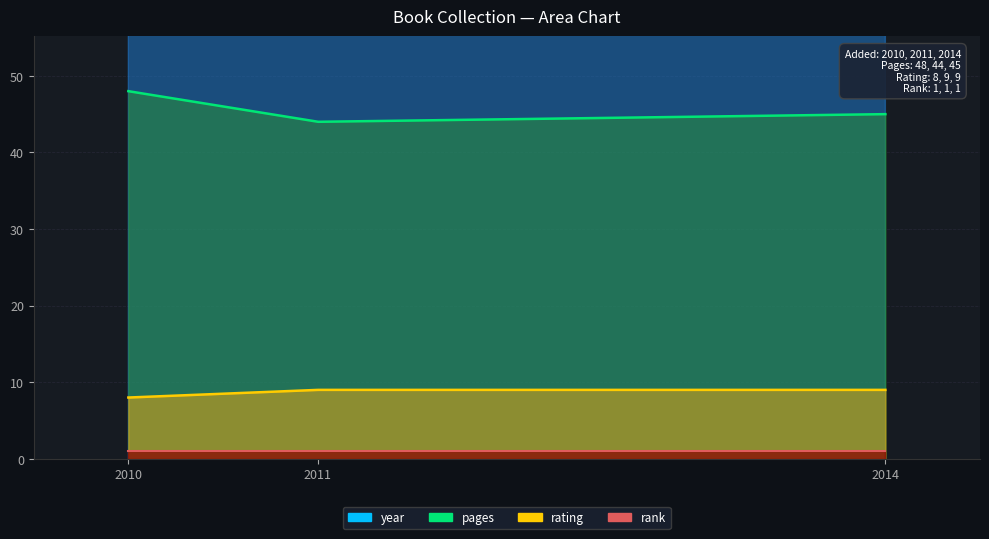

What is the average value of the year series?

2012